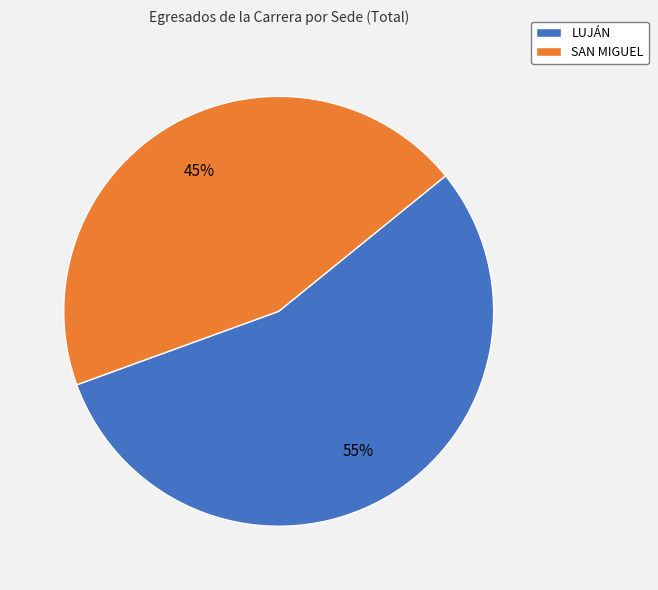

To the nearest percent, what percentage of the pie is SAN MIGUEL?

45%